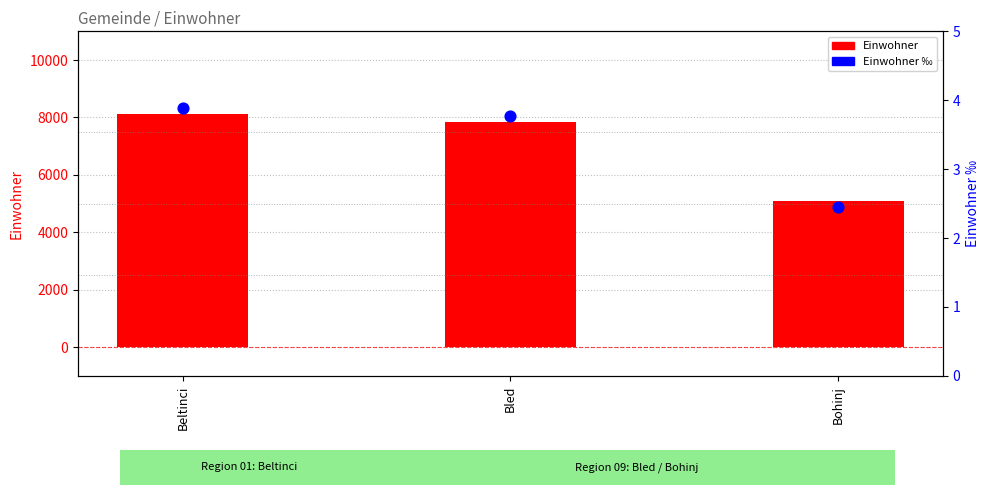

At how many categories does at least one series exceed 3552?

3